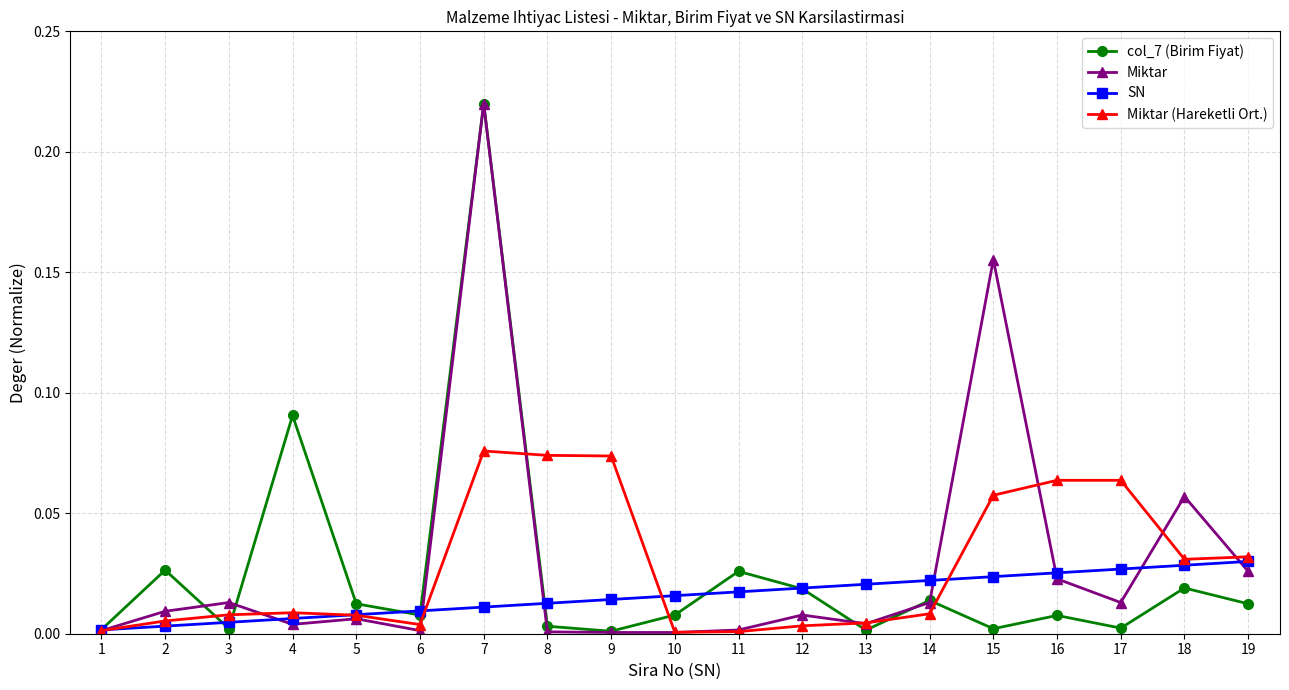

Which label corresponds to the largest value in the chart?

7